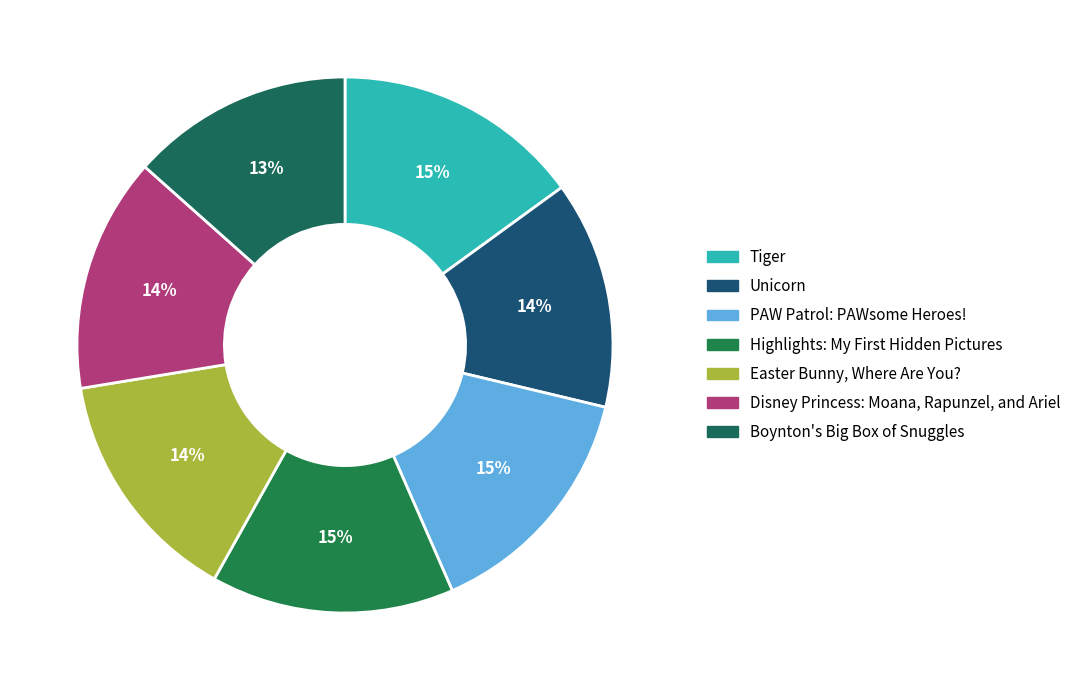

To the nearest percent, what is the difference between the Boynton's Big Box of Snuggles and Tiger slice percentages?

2%